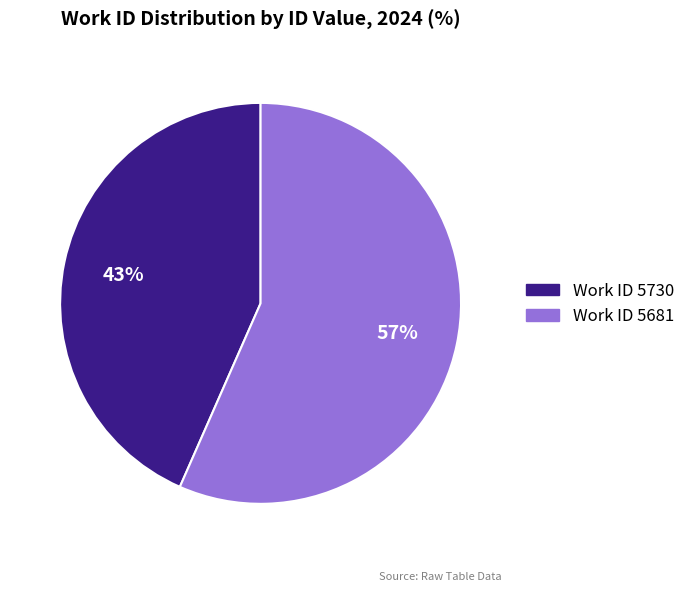

Is there any slice that represents more than half of the pie?

Yes